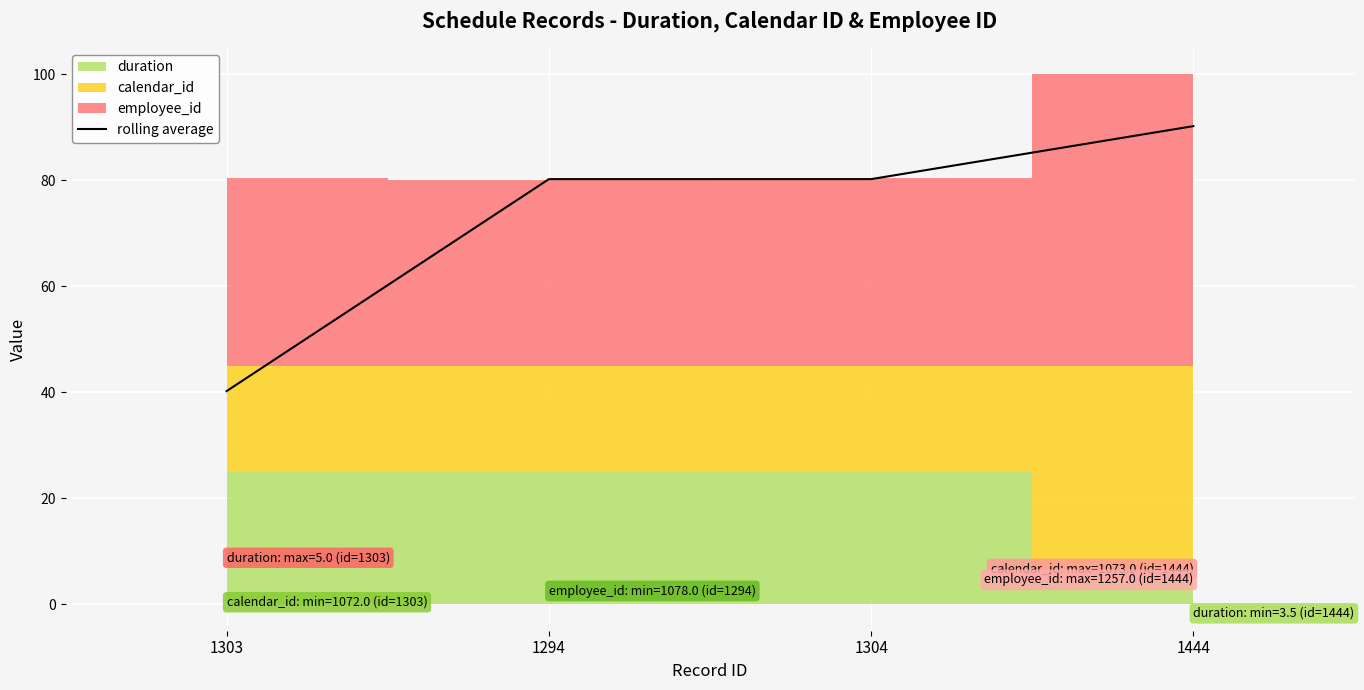

True or false: the data shows 56.7 at 1303.

False